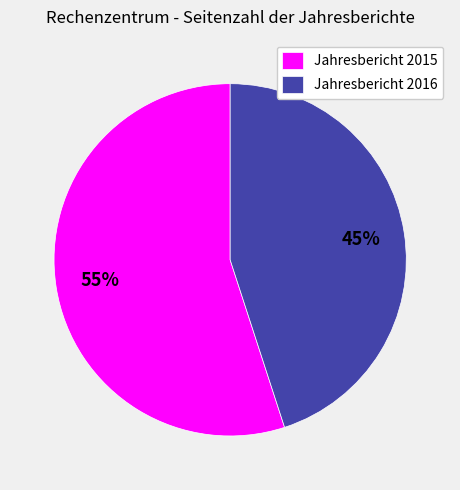

The Jahresbericht 2015 slice represents 41% of the pie. True or false?

False